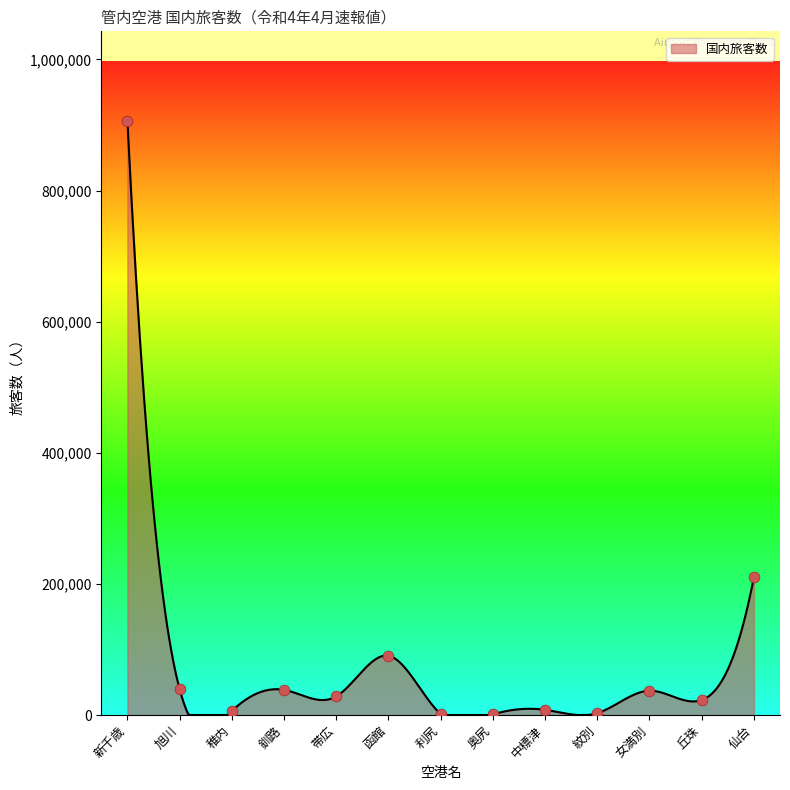

Which has a higher value, 紋別 or 稚内?

稚内